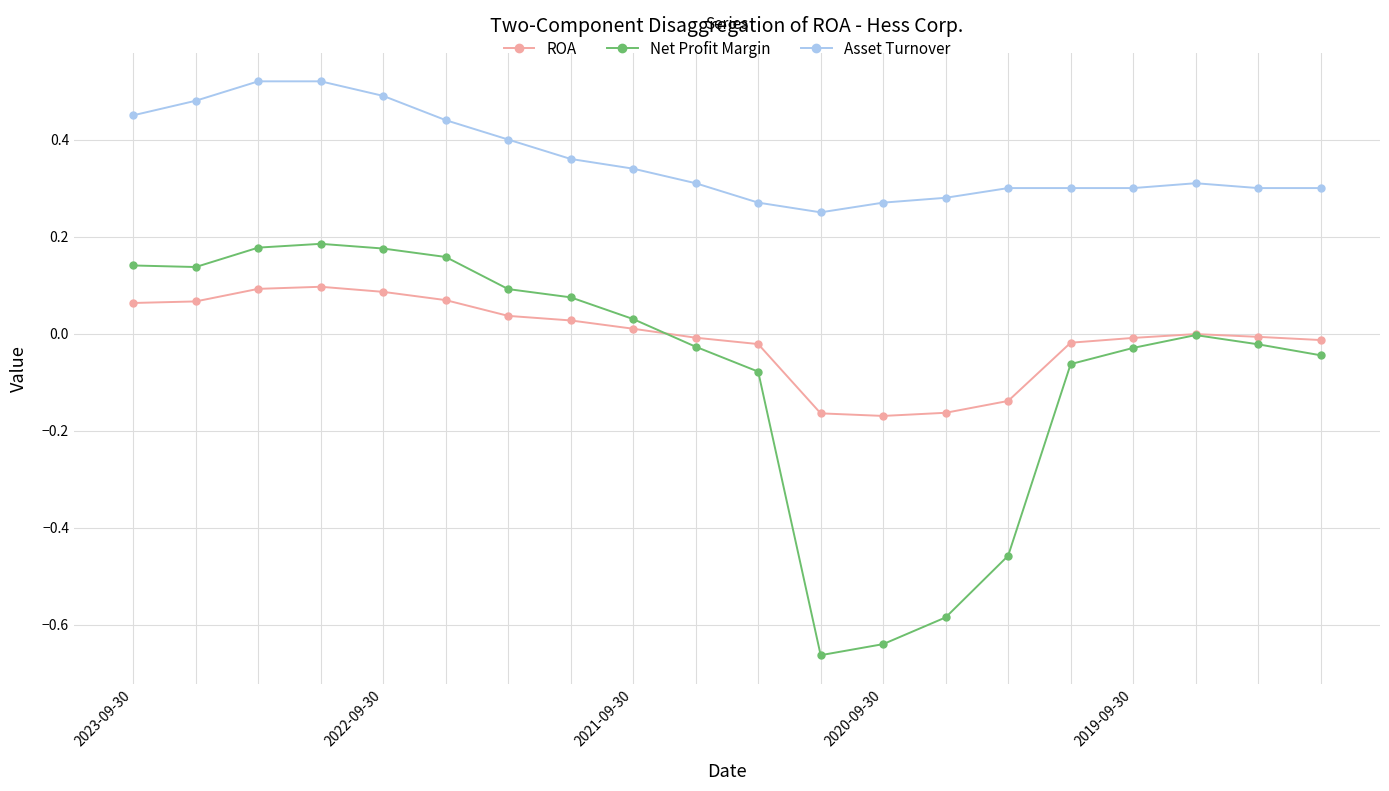

True or false: Net Profit Margin and Asset Turnover cross at least once.

False